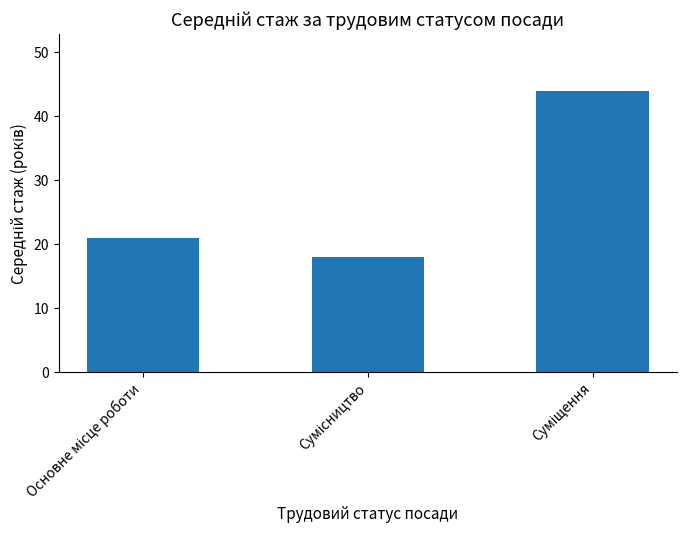

What is the difference between the second highest and minimum values?

2.9